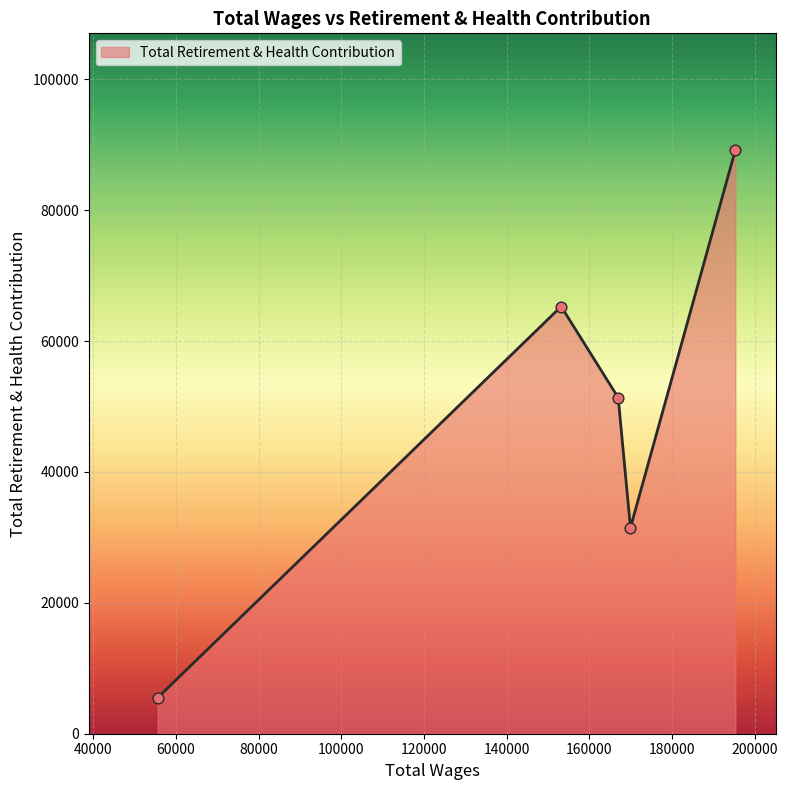

How many interior local valleys (lower than both neighbors) does the data have?

1